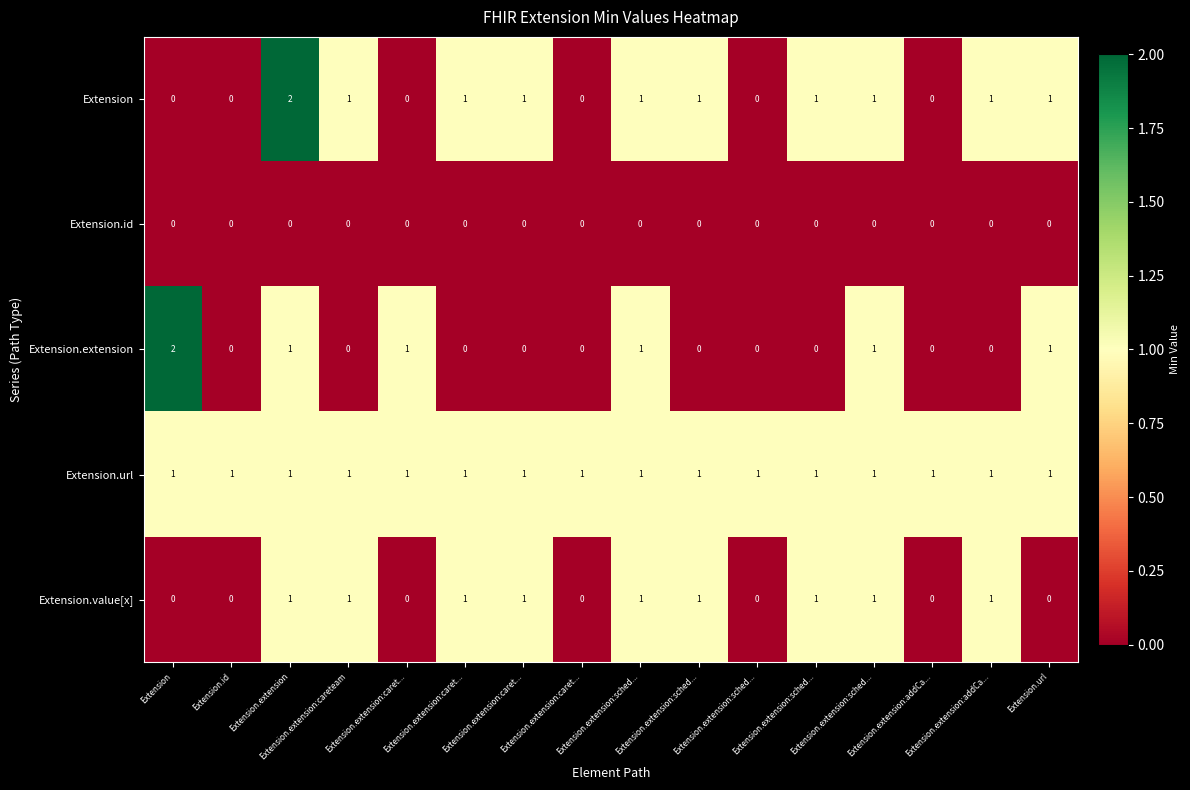

How many data points does each series have?

16